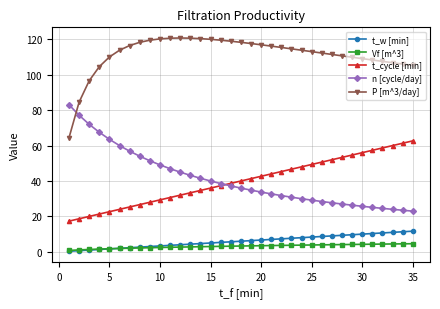

List the series in order of their peak value, lowest first.

Vf [m^3], t_w [min], t_cycle [min], n [cycle/day], P [m^3/day]